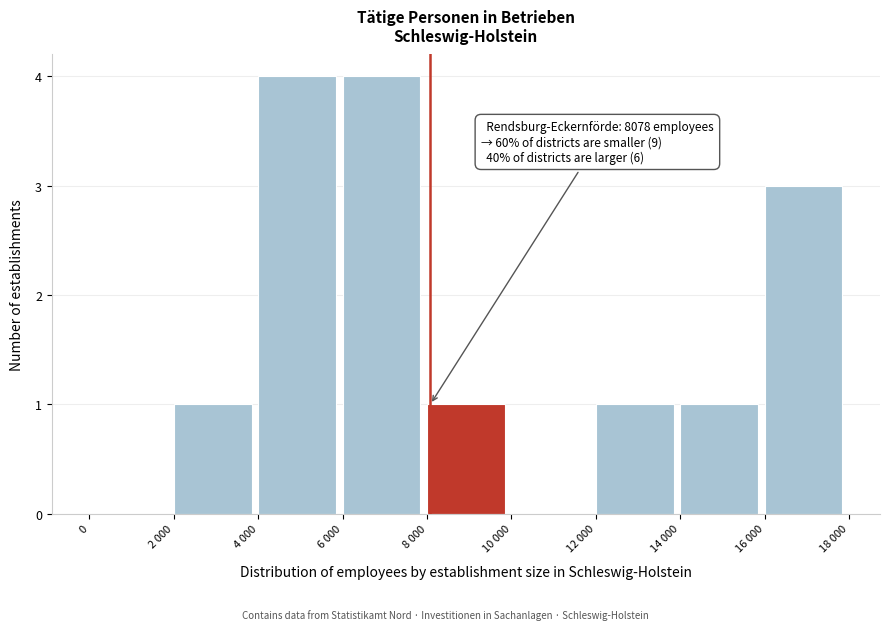

Reading right to left, transcribe all the data shown in this chart.

16 000=3	14 000=1	12 000=1	10 000=0	8 000=1	6 000=4	4 000=4	2 000=1	0=0